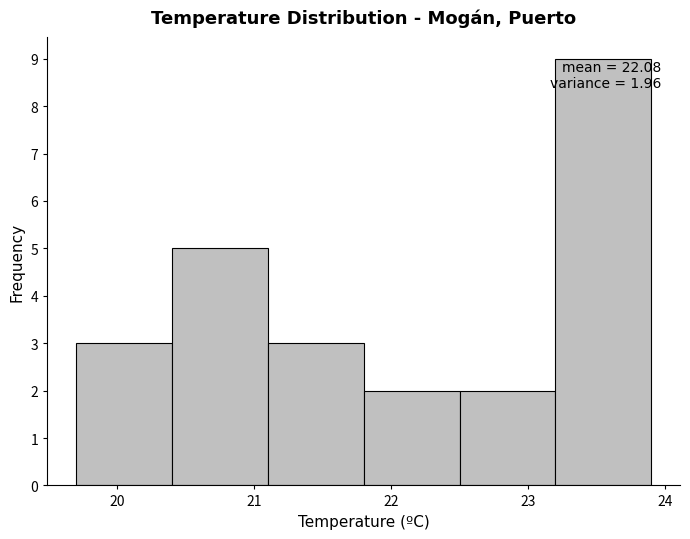

Over which range of the x-axis is the bar tallest?

23.2 to 23.9